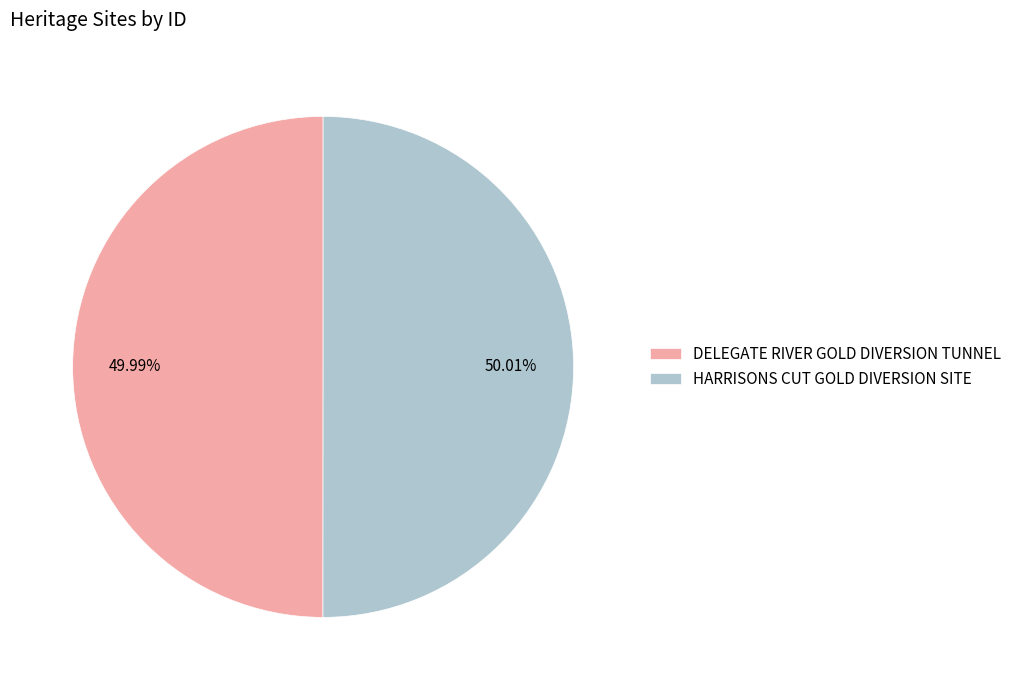

How many slices are in this pie chart?

2